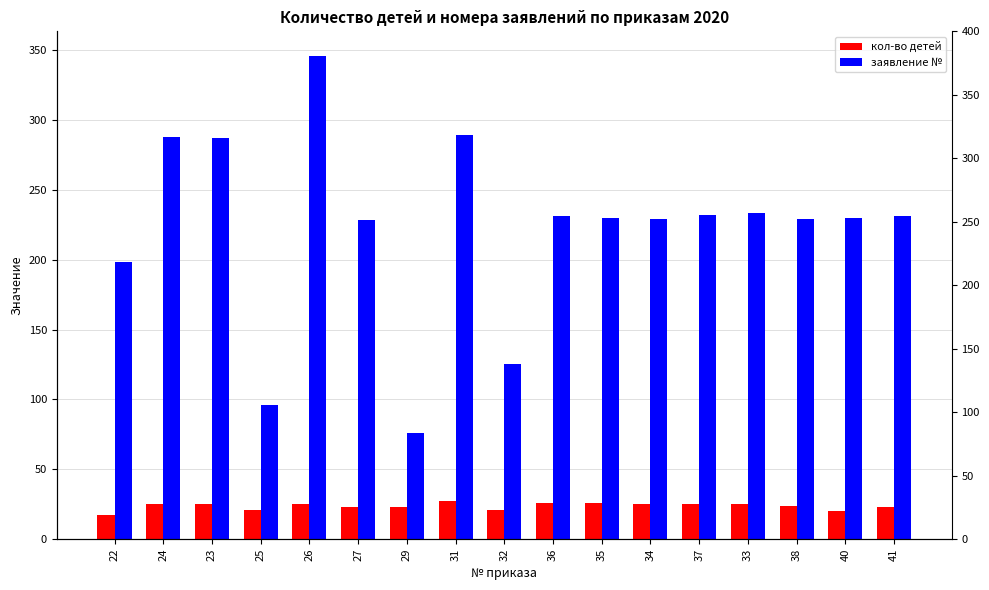

How many bars are there in each group?

2